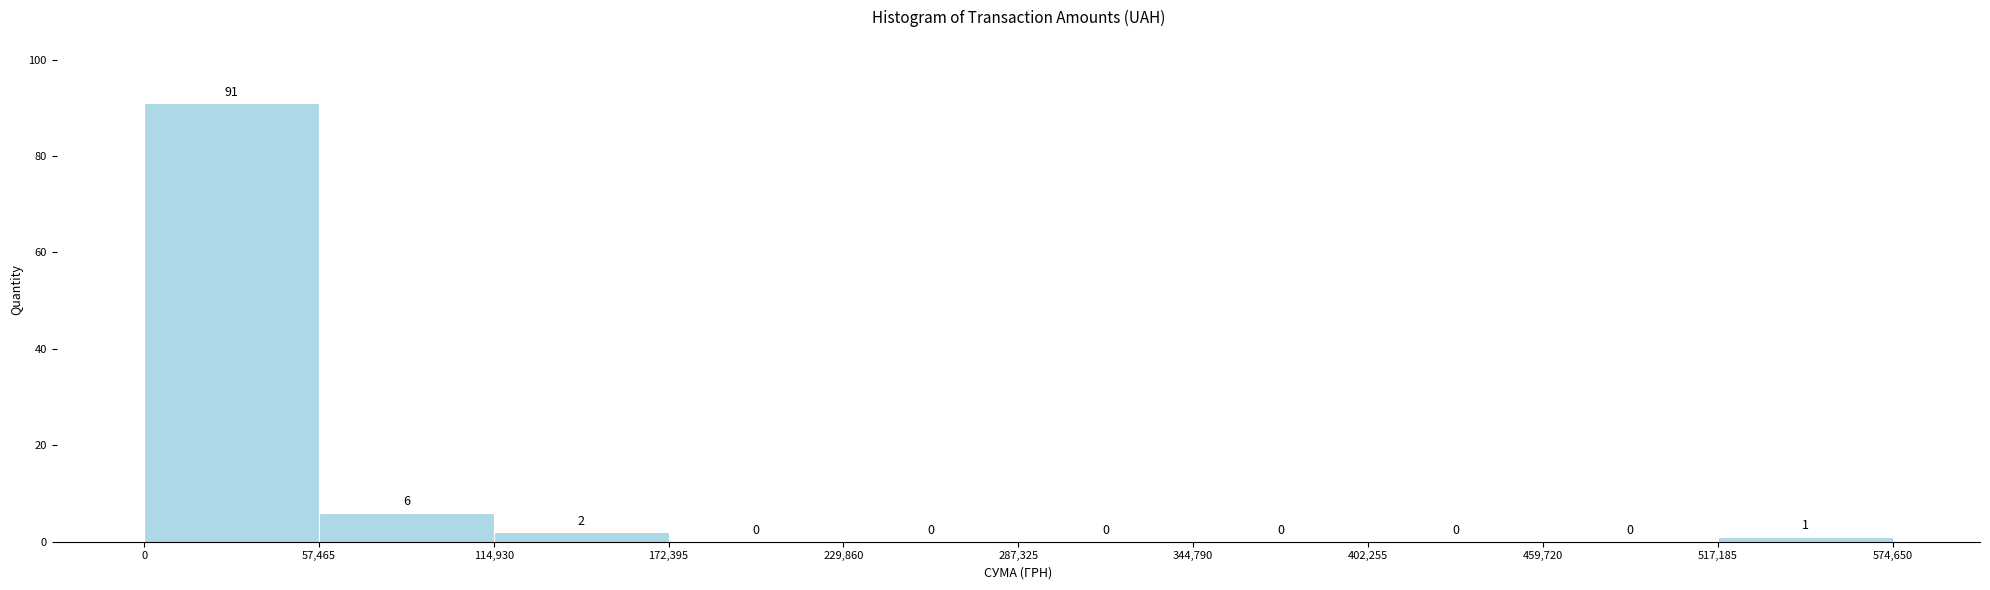

How tall is the bar that spans 517,185 to 574,650 on the x-axis?

1